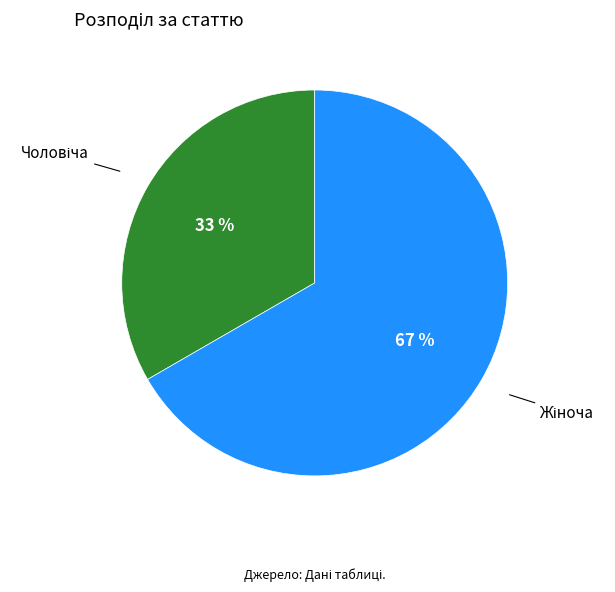

Is there a majority slice in this chart?

Yes